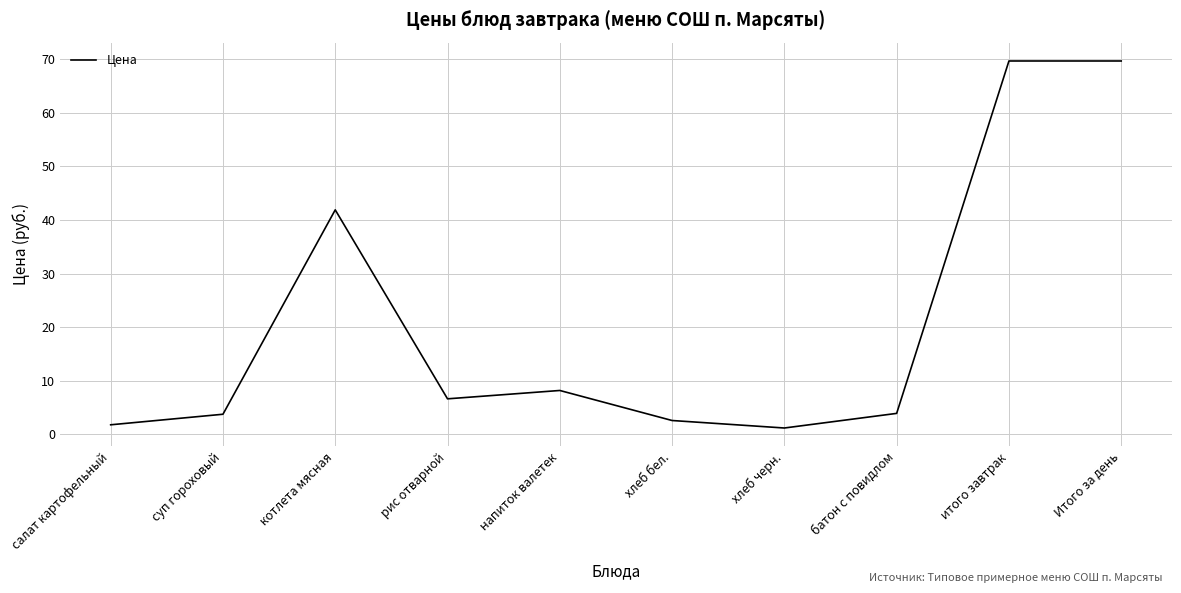

How many values are below 6?

5